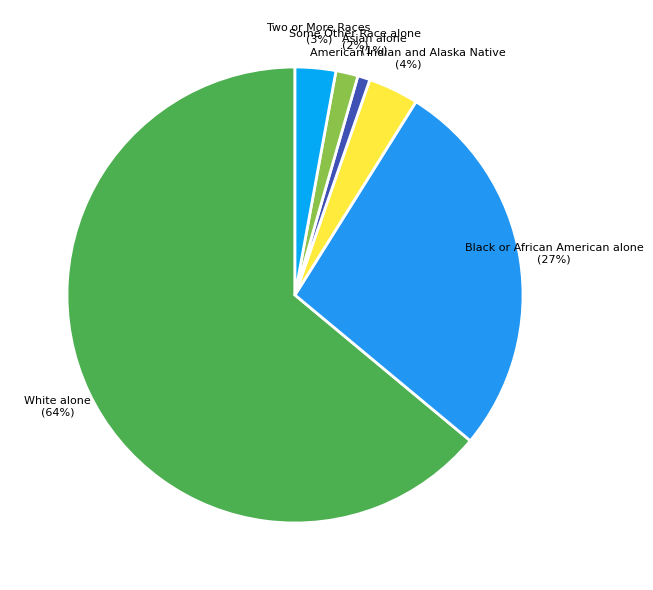

Is it true that White alone is 64% of the pie?

True